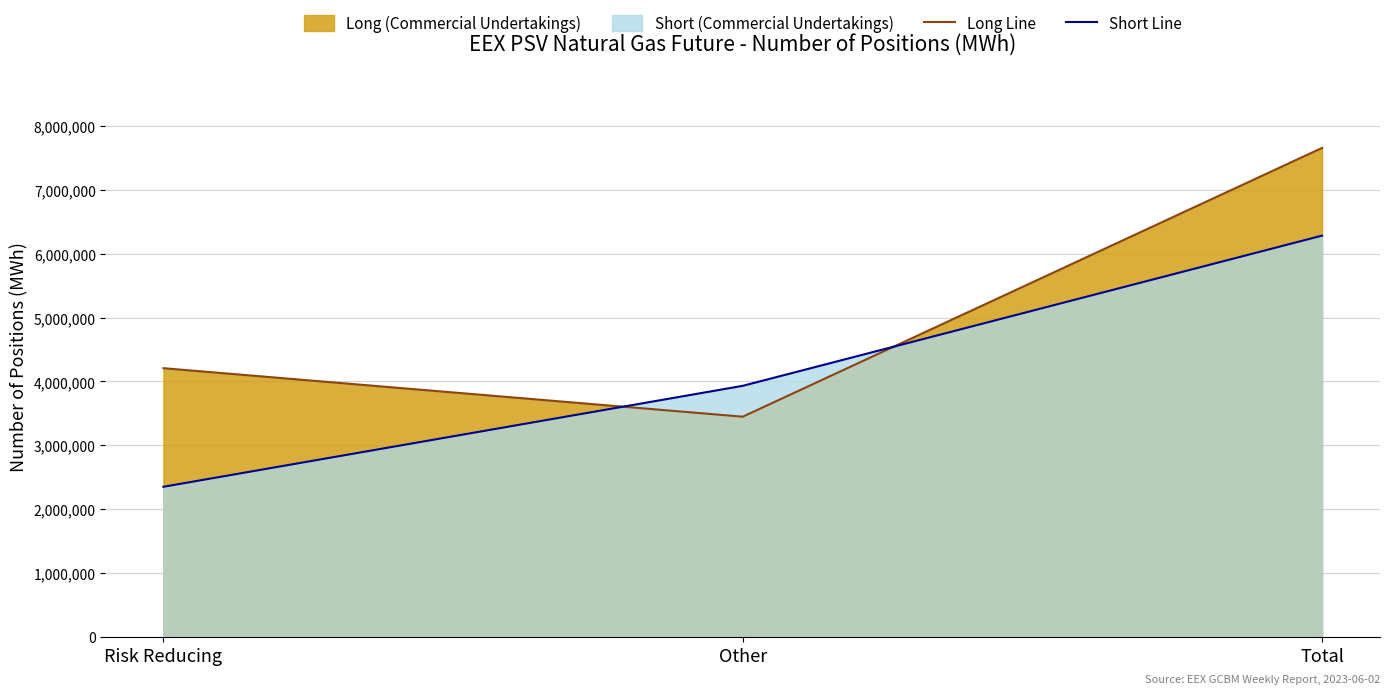

Where does the Long Line series first go above 4208088?

Total